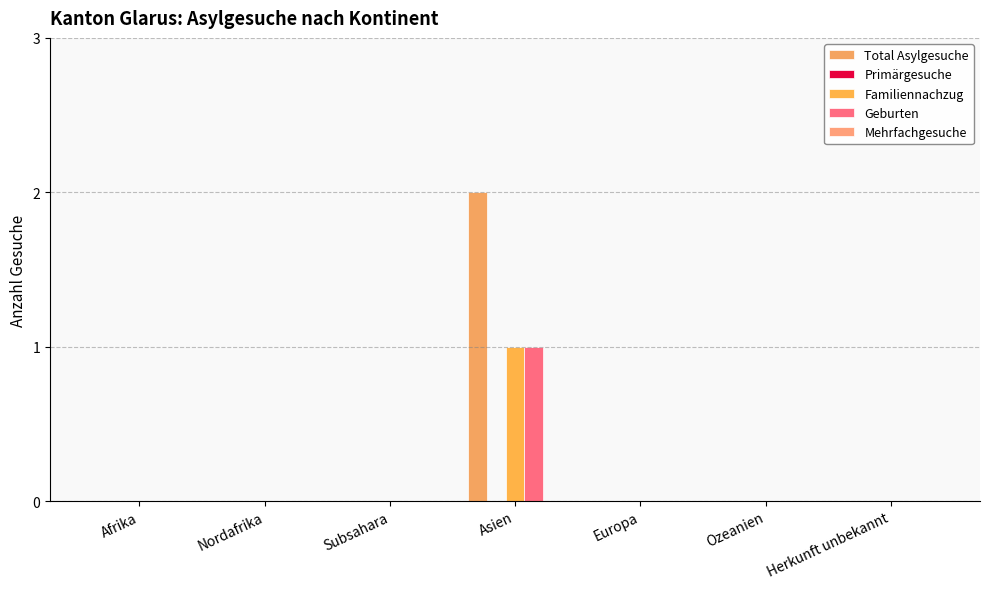

Are the bars horizontal?

No